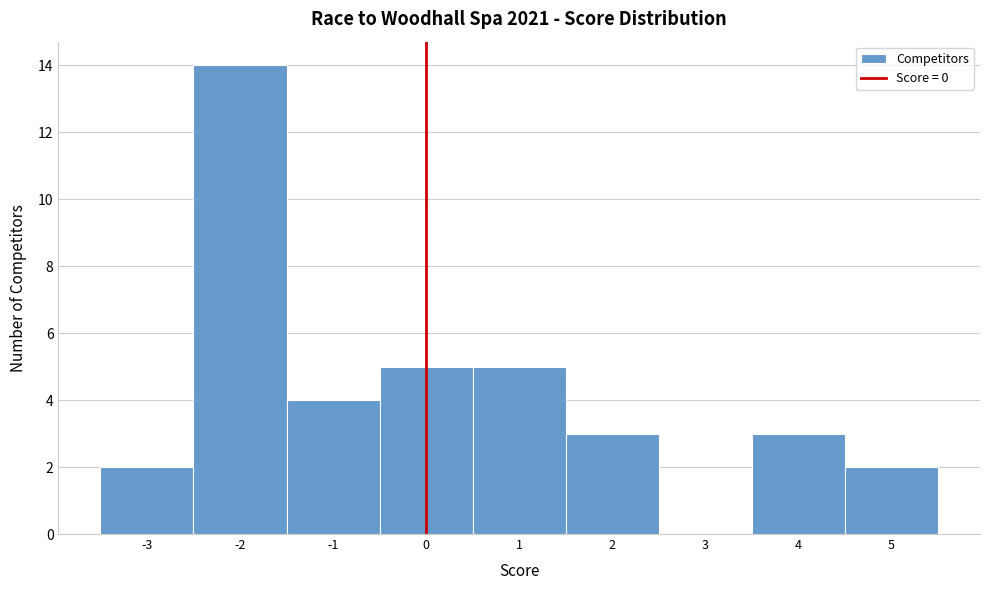

Reading left to right, list every bar in this chart as the range it spans on the x-axis followed by its height. The values are not printed on the chart, so give them approximately, as read against the axis.

-3.5 to -2.5: 2
-2.5 to -1.5: 14
-1.5 to -0.5: 4
-0.5 to 0.5: 5
0.5 to 1.5: 5
1.5 to 2.5: 3
2.5 to 3.5: 0
3.5 to 4.5: 3
4.5 to 5.5: 2